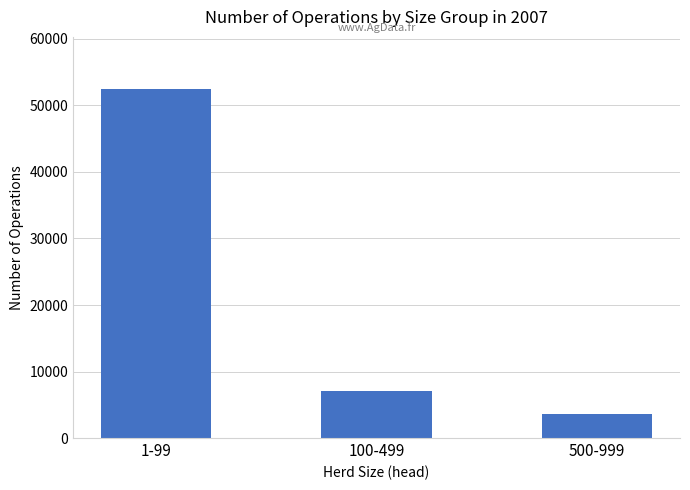

Reading left to right, list all the values displayed in this chart.

1-99=52445	100-499=7079	500-999=3620